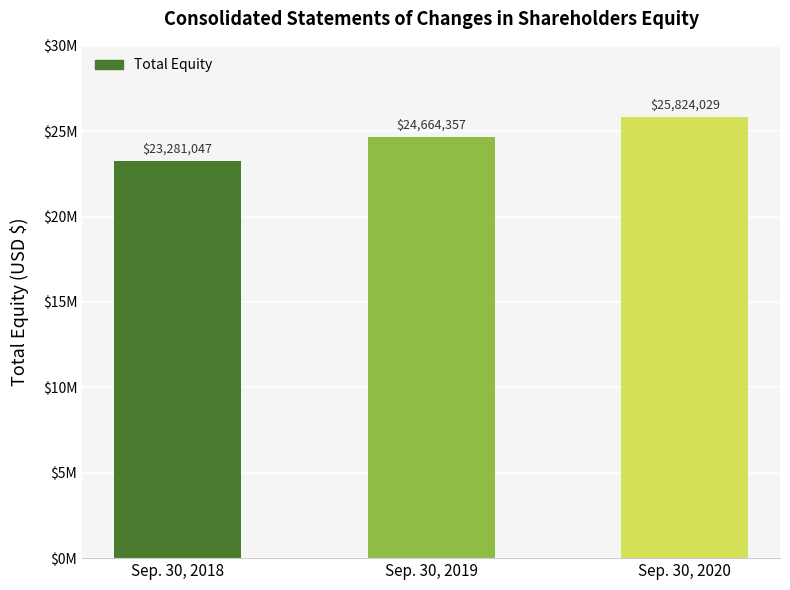

What is the change in value from Sep. 30, 2018 to Sep. 30, 2020?

+2542982